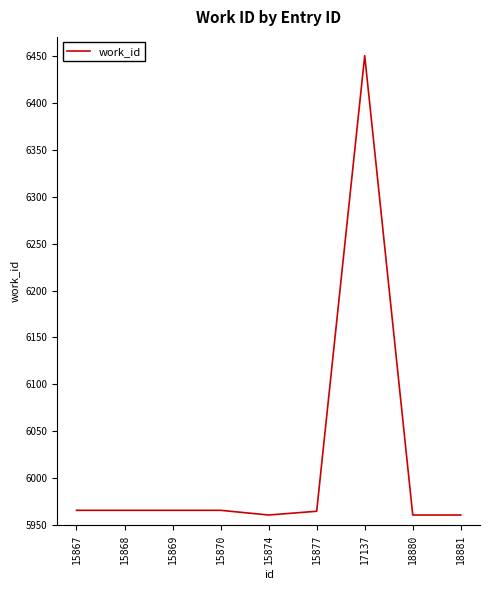

Approximately how many times larger is the value at 18881 compared to 15868?

1.0